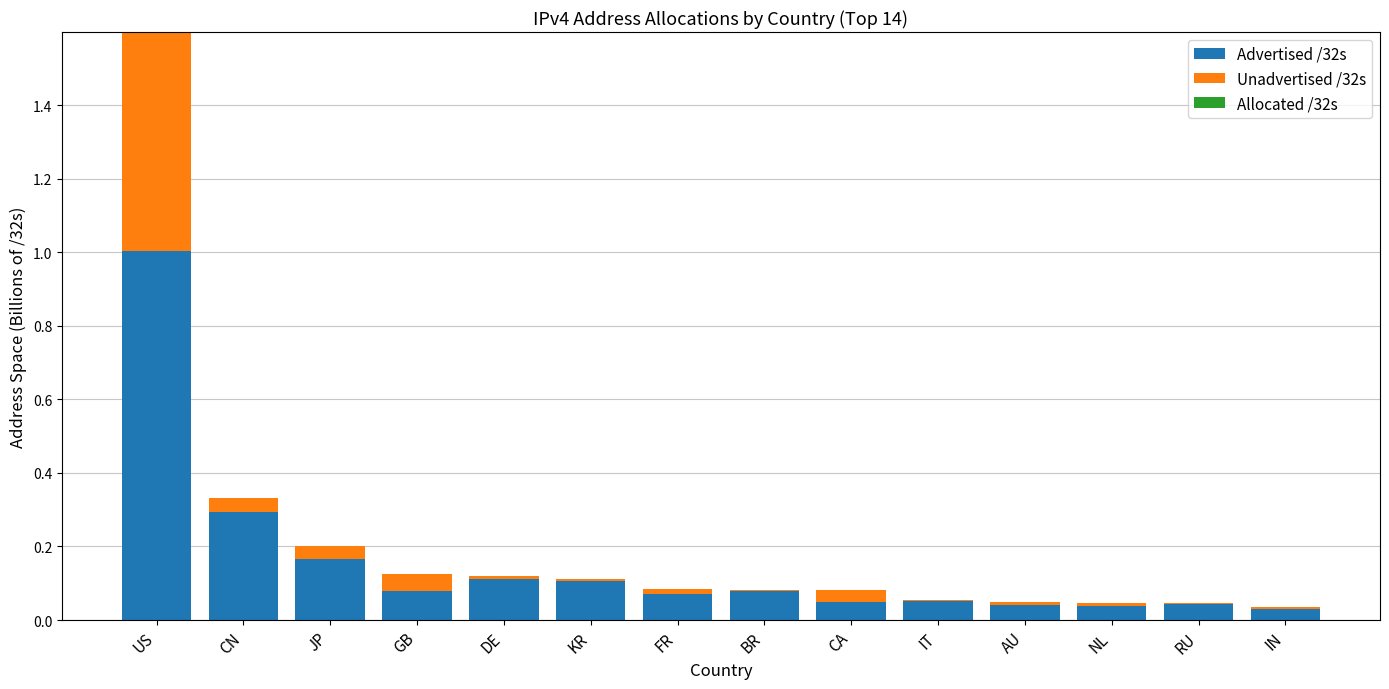

At which category is the sum across all series the highest?

US